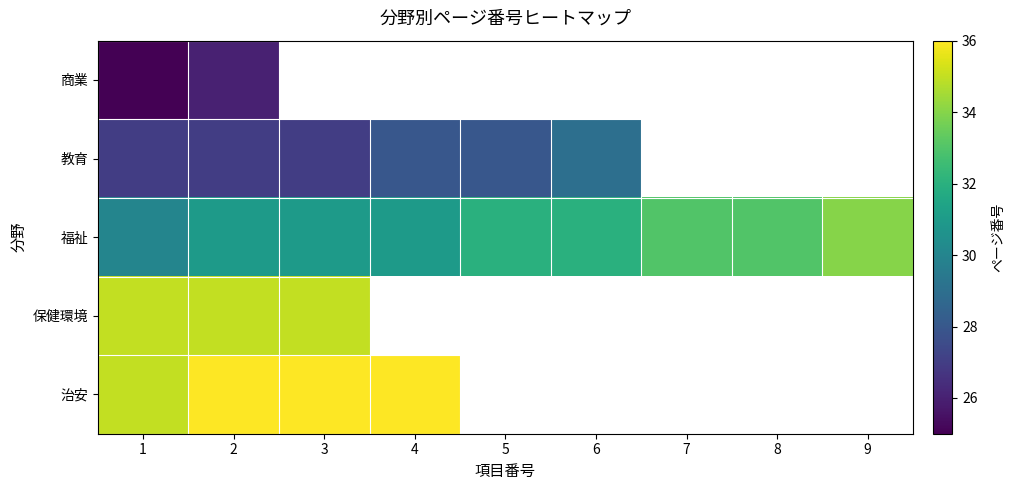

Rank the series at 2 from highest to lowest value.

治安, 保健環境, 福祉, 教育, 商業